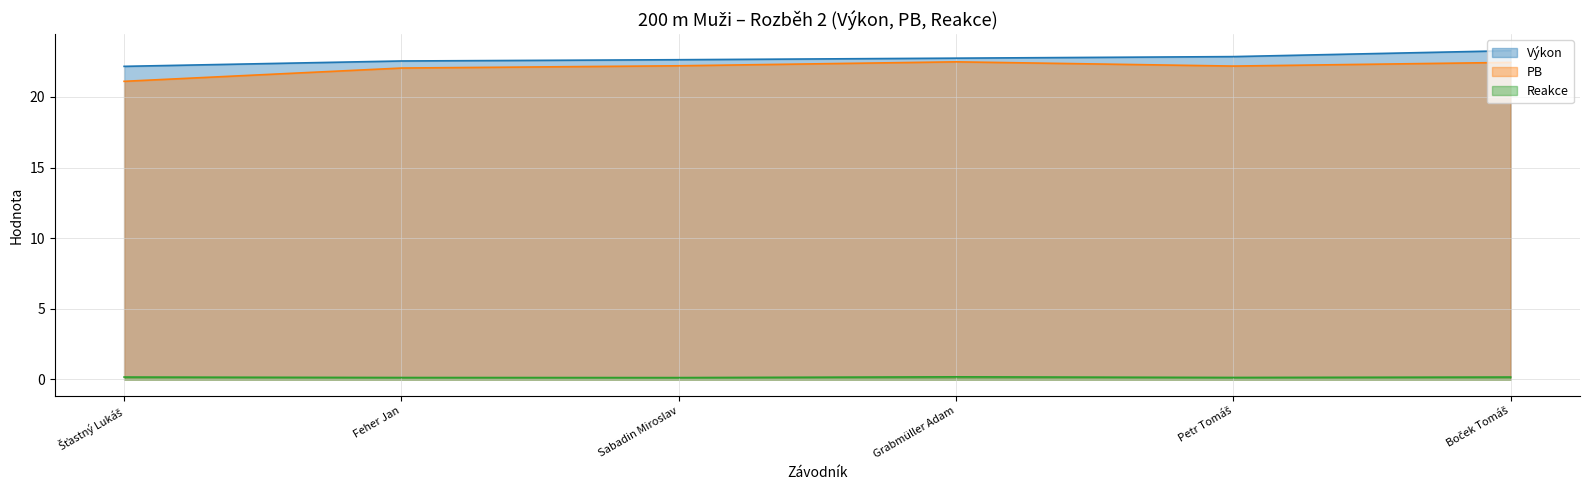

Which series changed the most between Šťastný Lukáš and Boček Tomáš?

PB